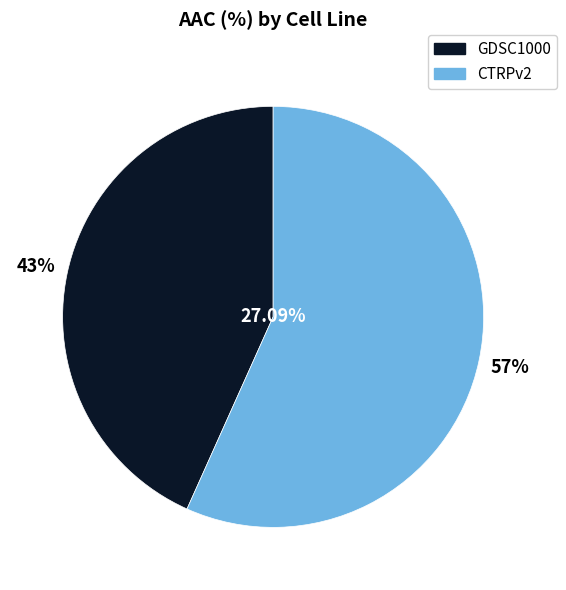

To the nearest percent, what is the combined percentage of CTRPv2 and GDSC1000?

100%